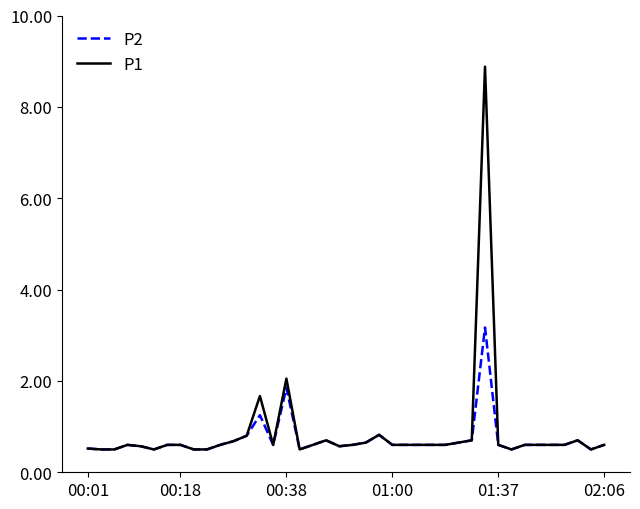

What is the smallest value displayed?

0.5